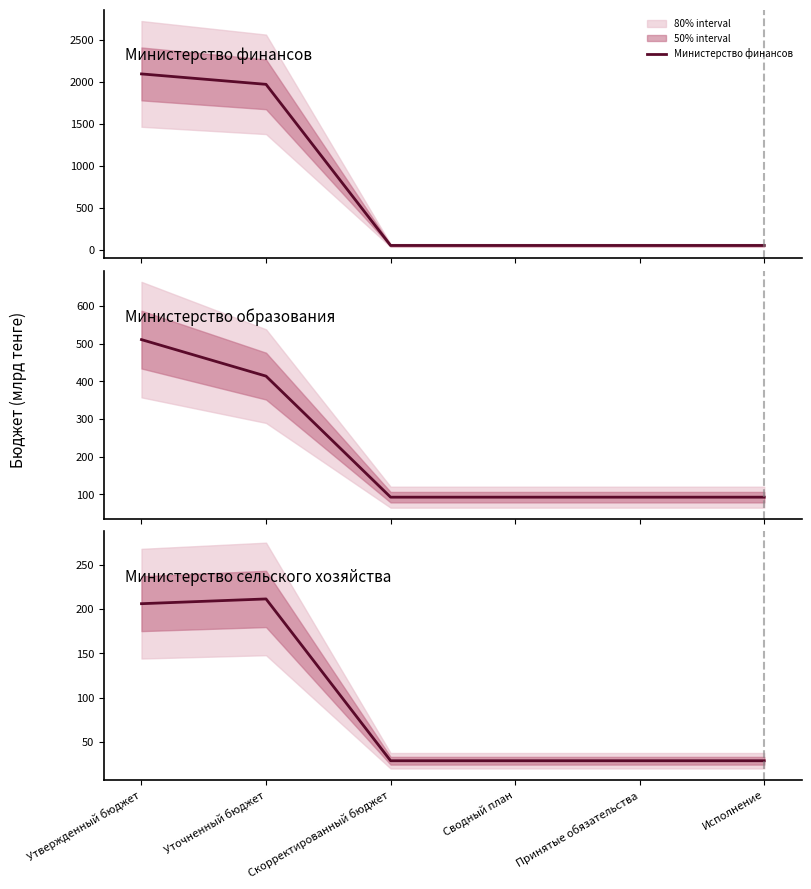

How many intersections are there between Министерство финансов and Министерство образования?

1